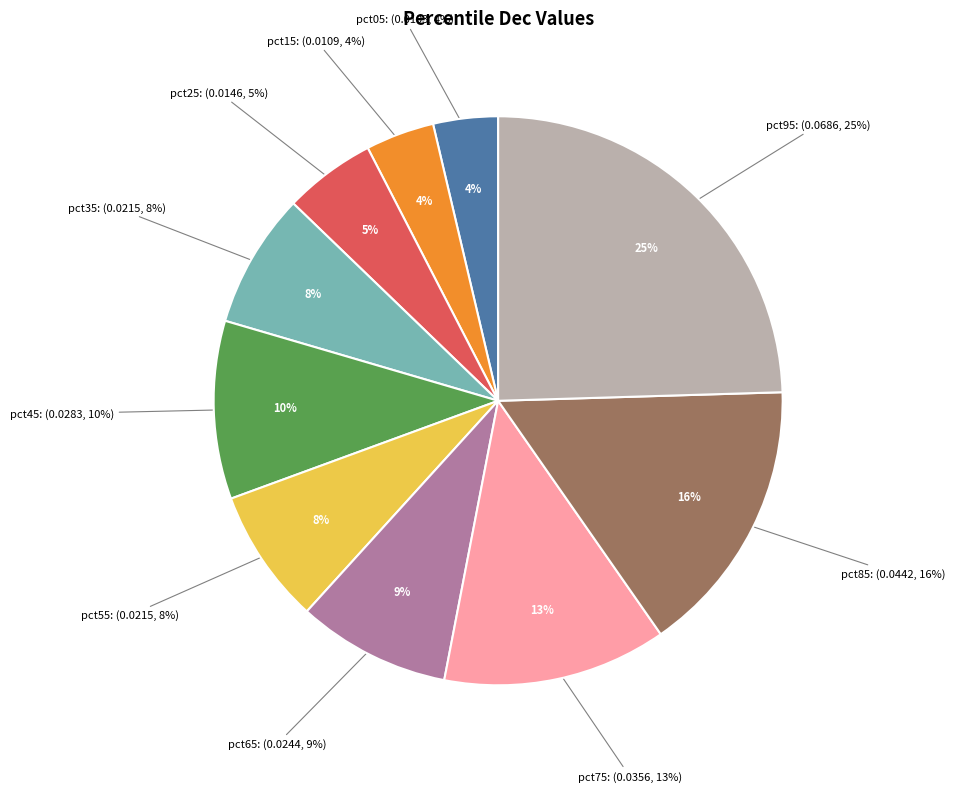

The pct15 slice represents 11% of the pie. True or false?

False